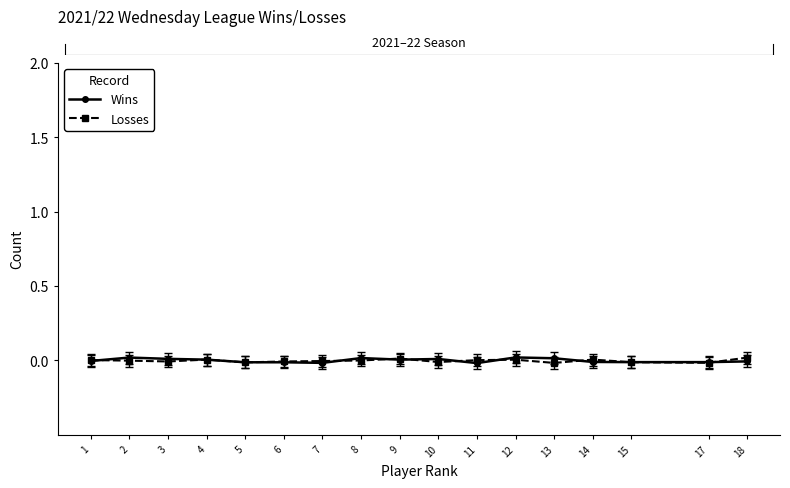

True or false: Wins has more than 1 points higher than both neighbors.

True